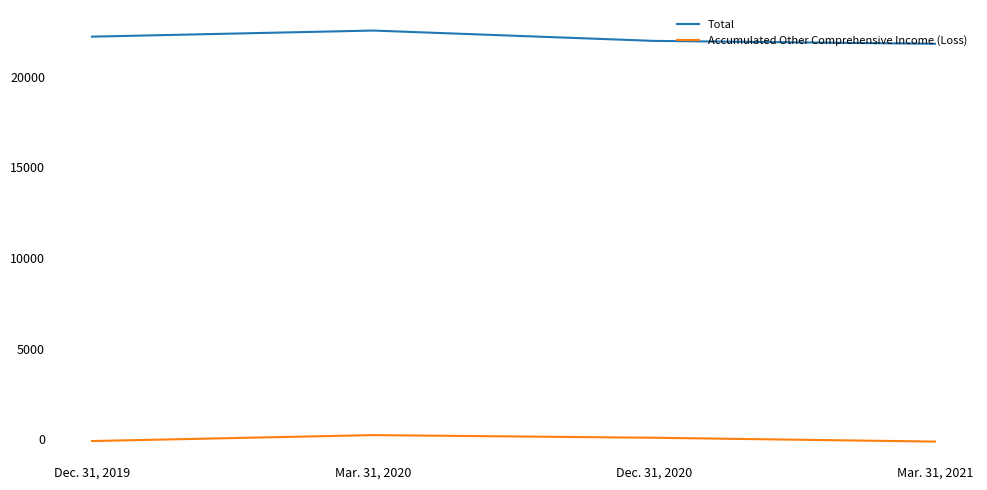

True or false: Accumulated Other Comprehensive Income (Loss) has a value of 89 at Dec. 31, 2020.

True